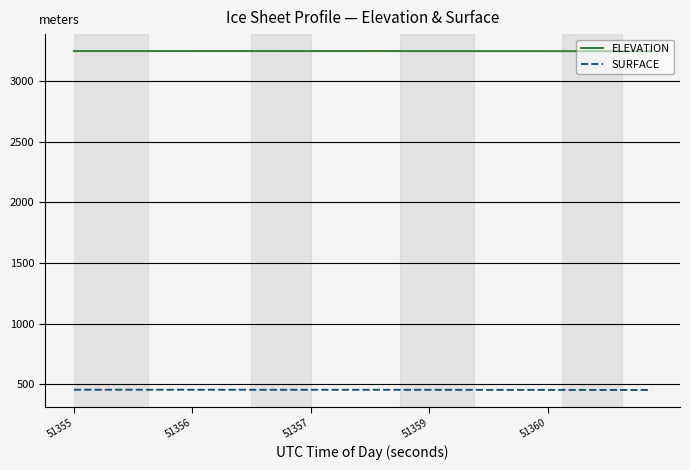

Rank the series by their average value, from lowest to highest.

SURFACE, ELEVATION